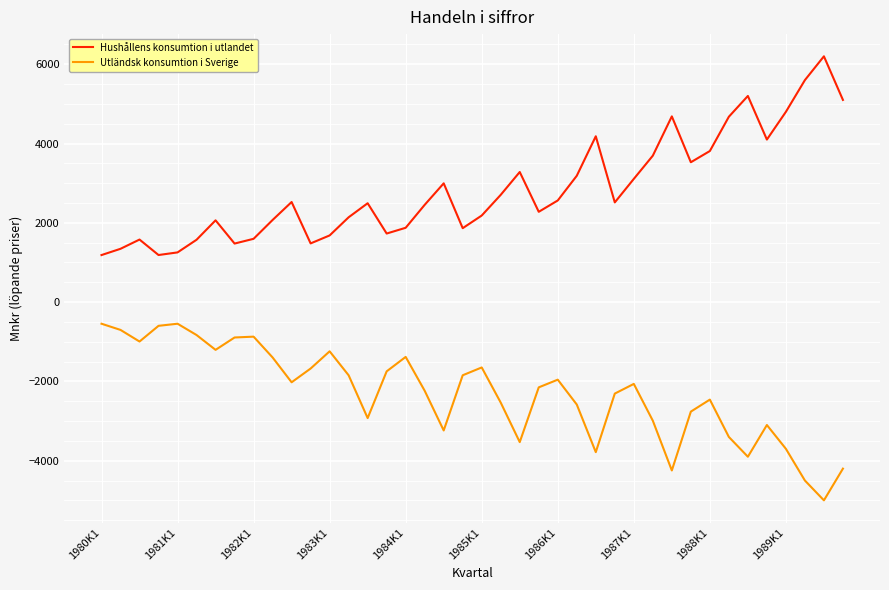

Rank the series by their average value, from highest to lowest.

Hushållens konsumtion i utlandet, Utländsk konsumtion i Sverige